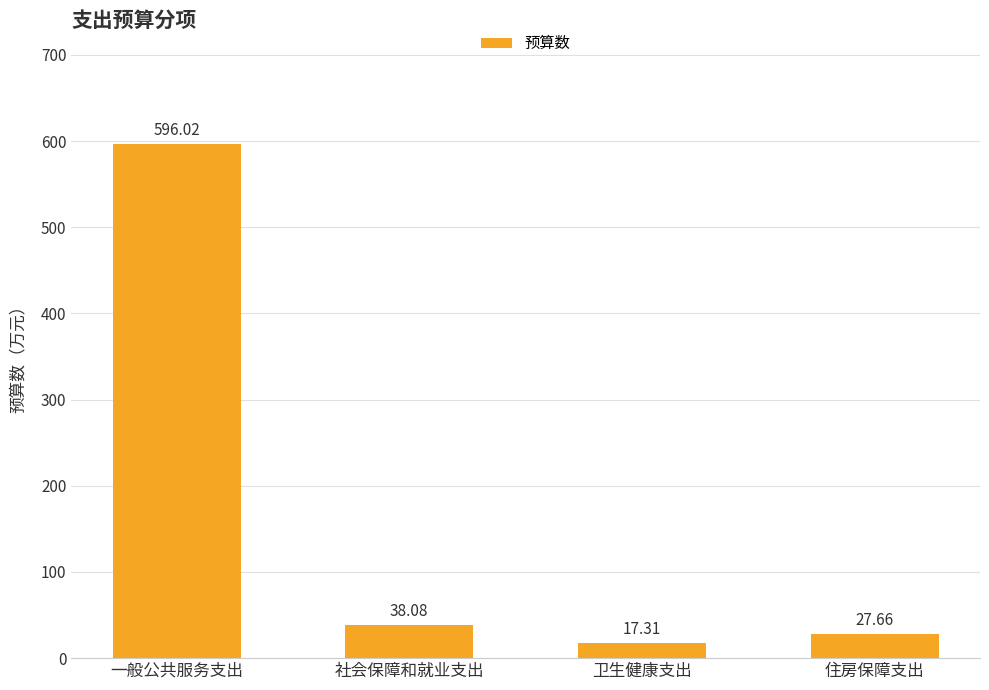

What is the difference between the second highest and second lowest values?

10.4